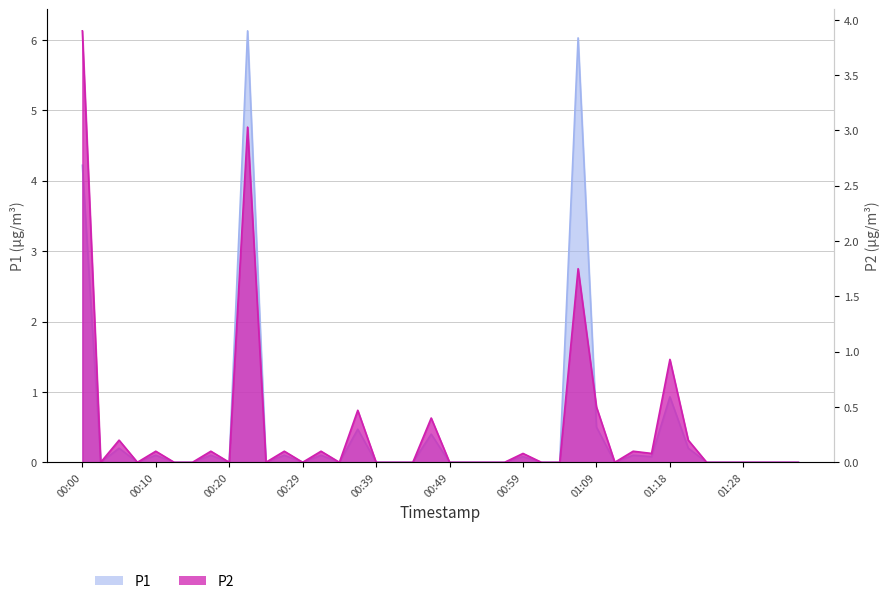

Reading left to right, transcribe all the data shown in this chart.

P1: 00:00=4.2	00:02=0.0	00:05=0.2	00:07=0.0	00:10=0.1	00:12=0.0	00:15=0.0	00:17=0.1	00:20=0.0	00:22=6.1	00:24=0.0	00:27=0.1	00:29=0.0	00:32=0.1	00:34=0.0	00:37=0.5	00:39=0.0	00:42=0.0	00:44=0.0	00:47=0.4	00:49=0.0	00:51=0.0	00:54=0.0	00:56=0.0	00:59=0.1	01:01=0.0	01:04=0.0	01:06=6.0	01:09=0.5	01:11=0.0	01:13=0.1	01:16=0.1	01:18=0.9	01:21=0.2	01:23=0.0	01:26=0.0	01:28=0.0	01:31=0.0	01:33=0.0	01:36=0.0
P2: 00:00=3.9	00:02=0.0	00:05=0.2	00:07=0.0	00:10=0.1	00:12=0.0	00:15=0.0	00:17=0.1	00:20=0.0	00:22=3.0	00:24=0.0	00:27=0.1	00:29=0.0	00:32=0.1	00:34=0.0	00:37=0.5	00:39=0.0	00:42=0.0	00:44=0.0	00:47=0.4	00:49=0.0	00:51=0.0	00:54=0.0	00:56=0.0	00:59=0.1	01:01=0.0	01:04=0.0	01:06=1.8	01:09=0.5	01:11=0.0	01:13=0.1	01:16=0.1	01:18=0.9	01:21=0.2	01:23=0.0	01:26=0.0	01:28=0.0	01:31=0.0	01:33=0.0	01:36=0.0